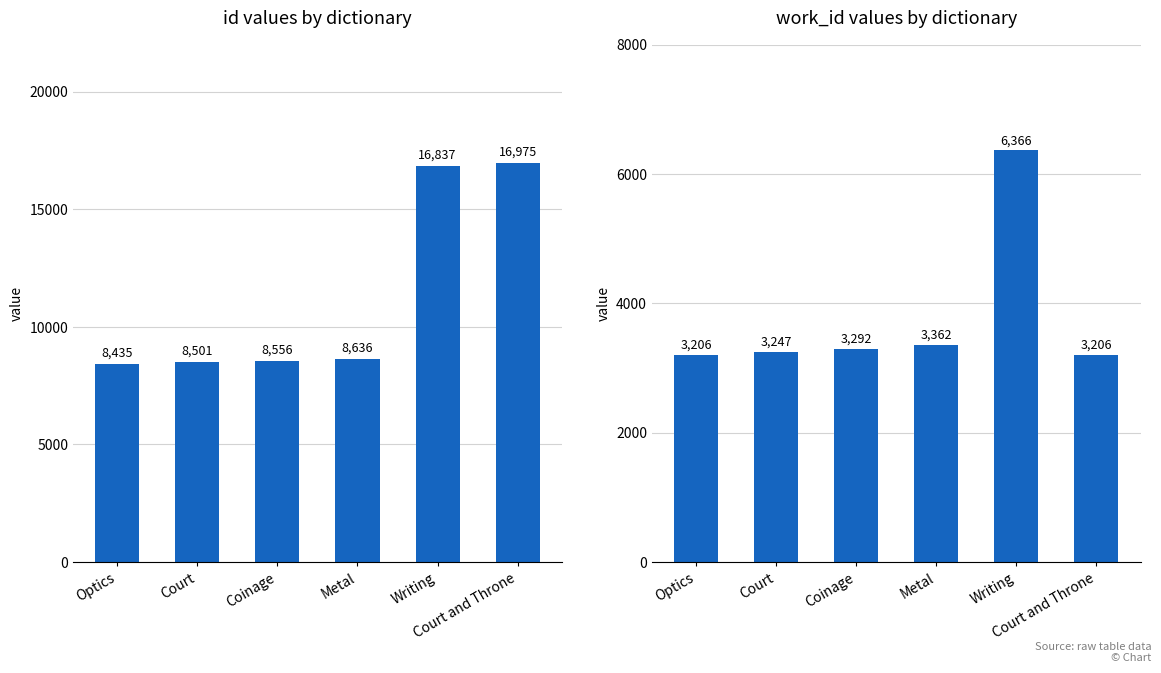

What is the average value of the work_id series?

3780